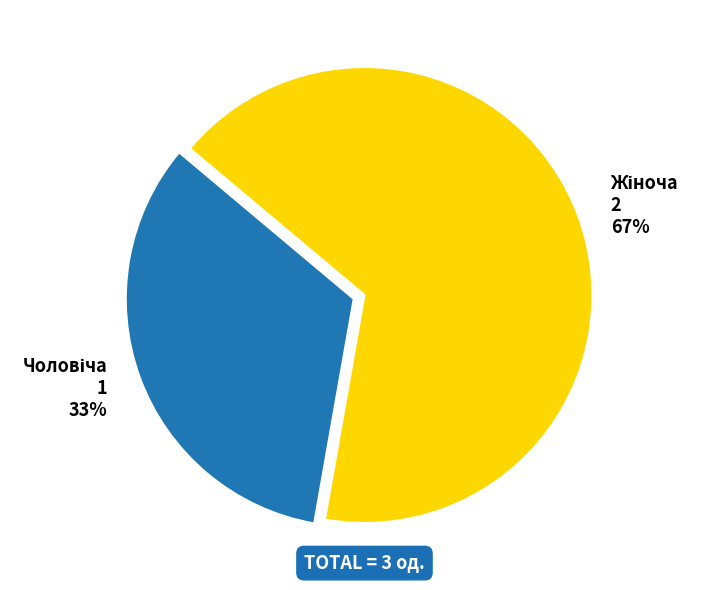

To the nearest percent, what is the average slice percentage?

50%